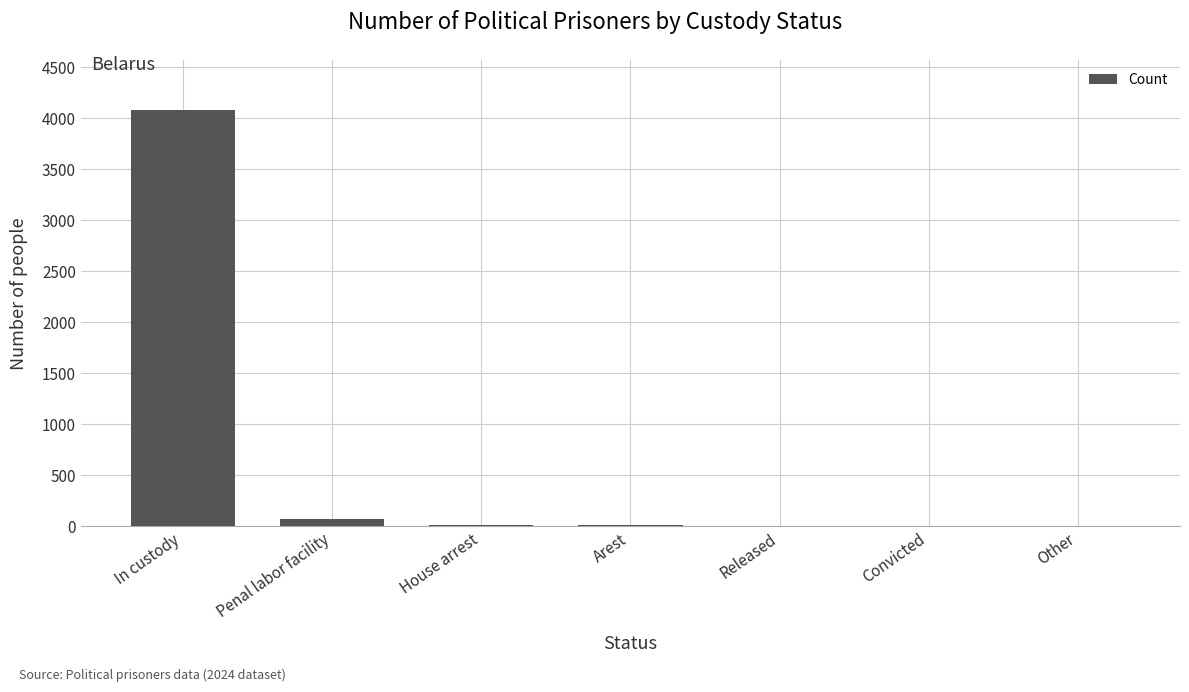

Which label corresponds to the largest value in the chart?

In custody